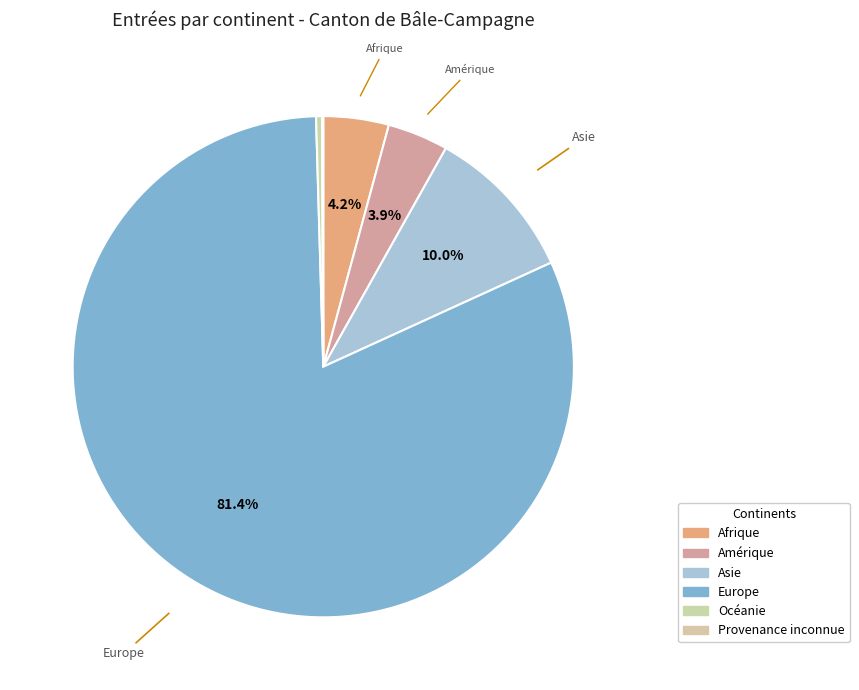

True or false: Europe accounts for 81% of the total.

True